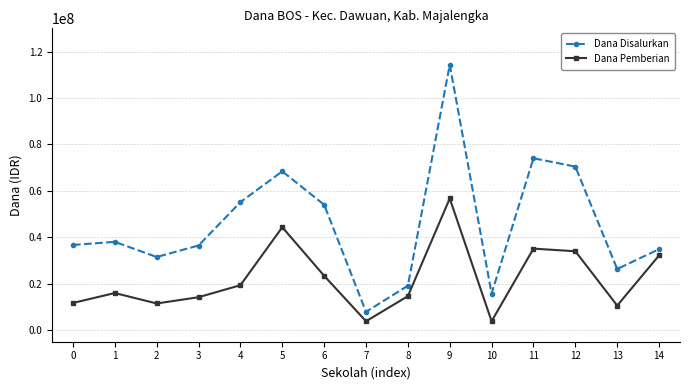

What is the value of the Dana Pemberian point at the 8th from the left?

3825000